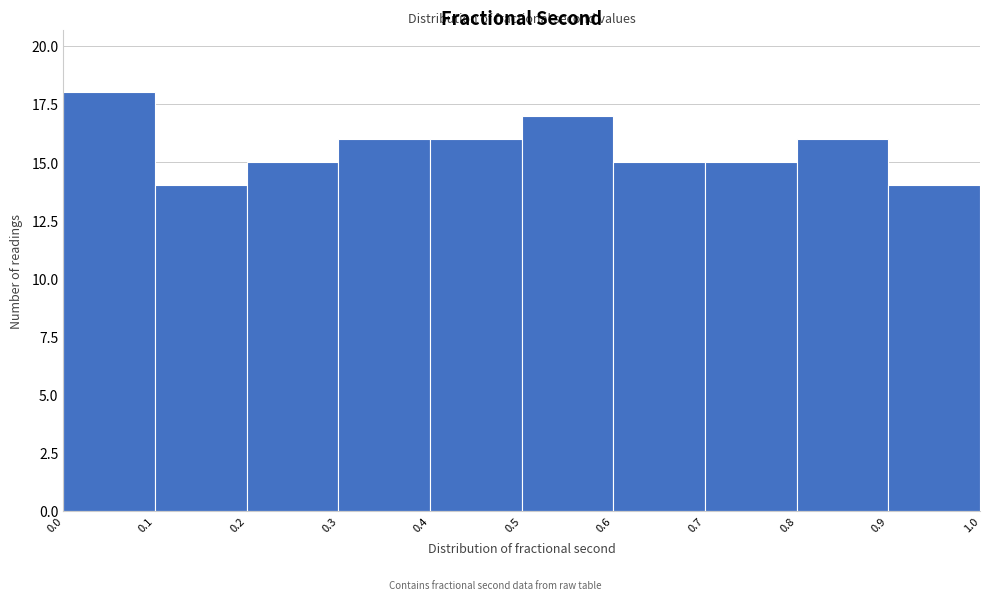

Which range on the x-axis has the tallest bar?

0.0 to 0.1